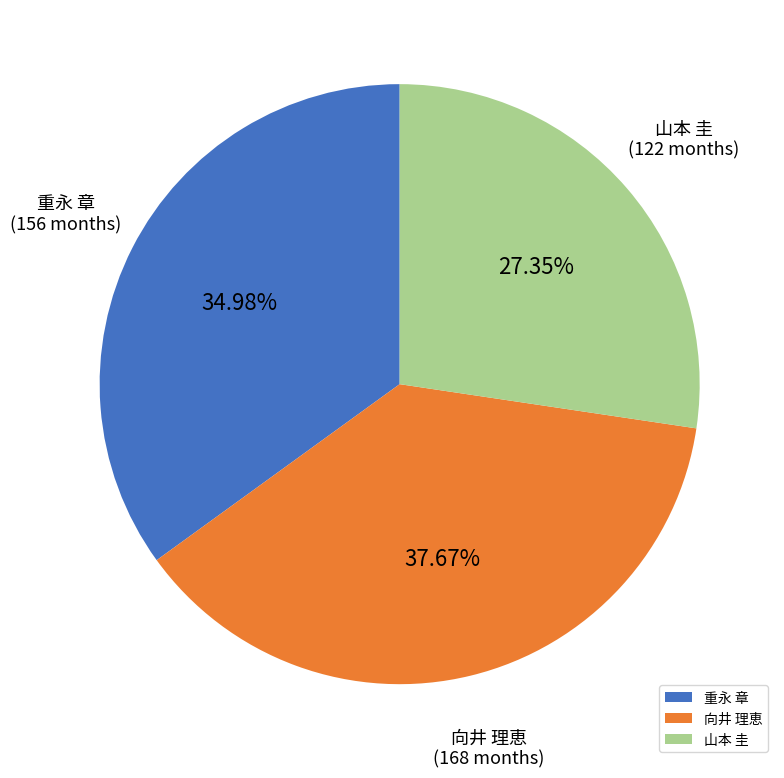

What is the ratio of the value at 重永 章 to the value at 山本 圭?

1.3